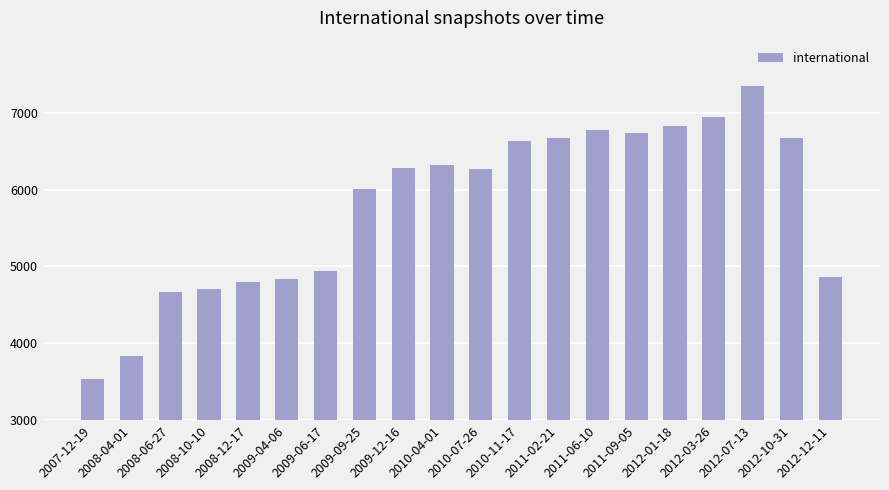

What is the sum of all values?

115661